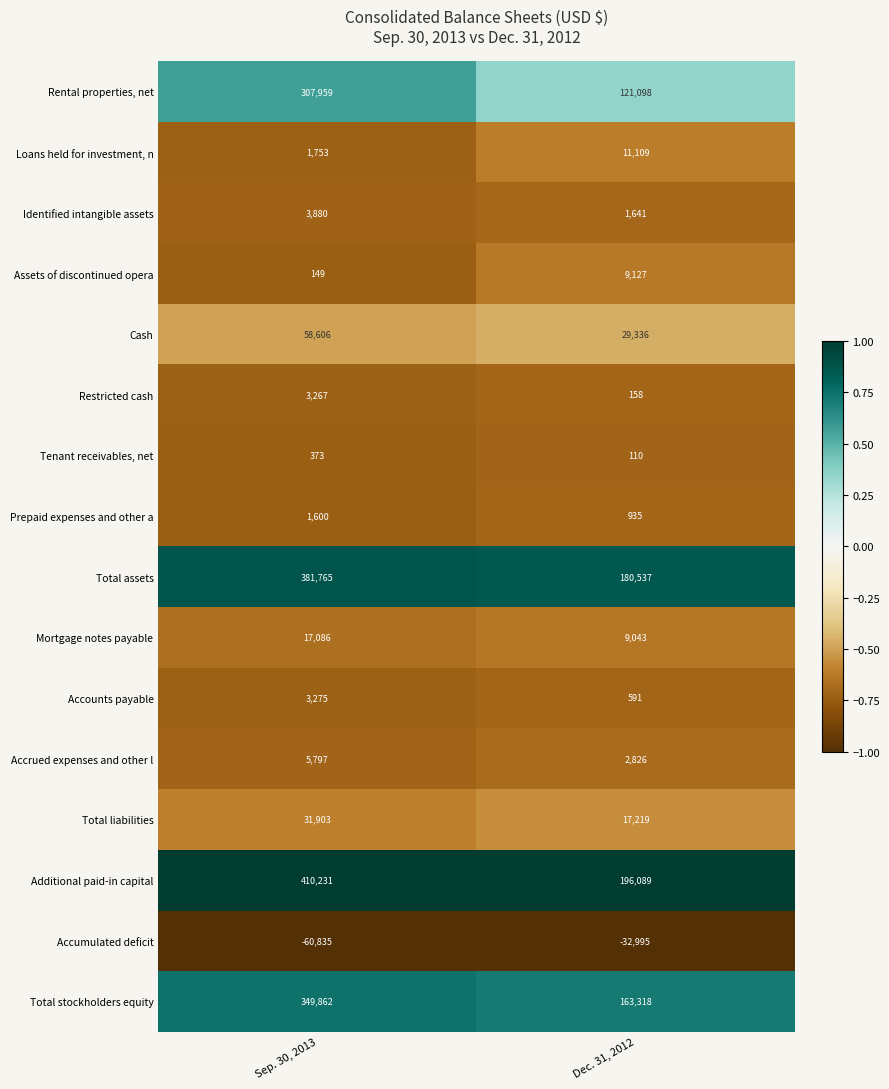

What is the total value across all series at Dec. 31, 2012?

710142